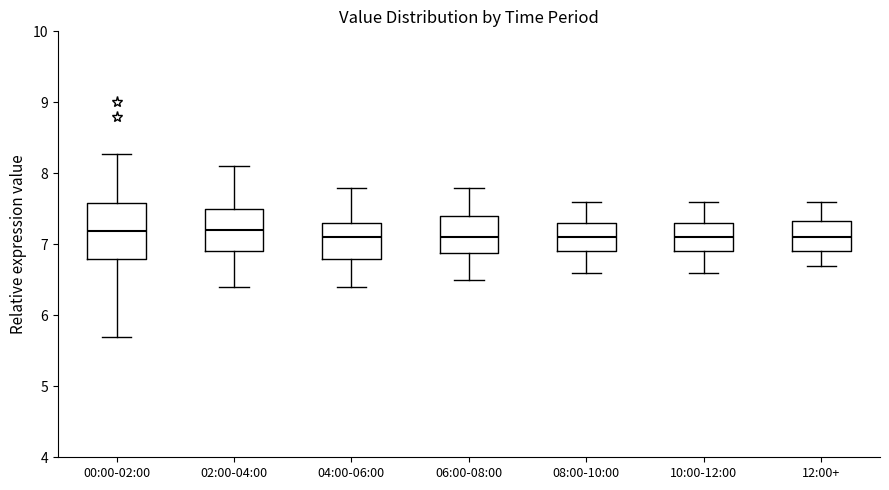

Which box is the tallest, from its lower edge to its upper edge?

00:00-02:00